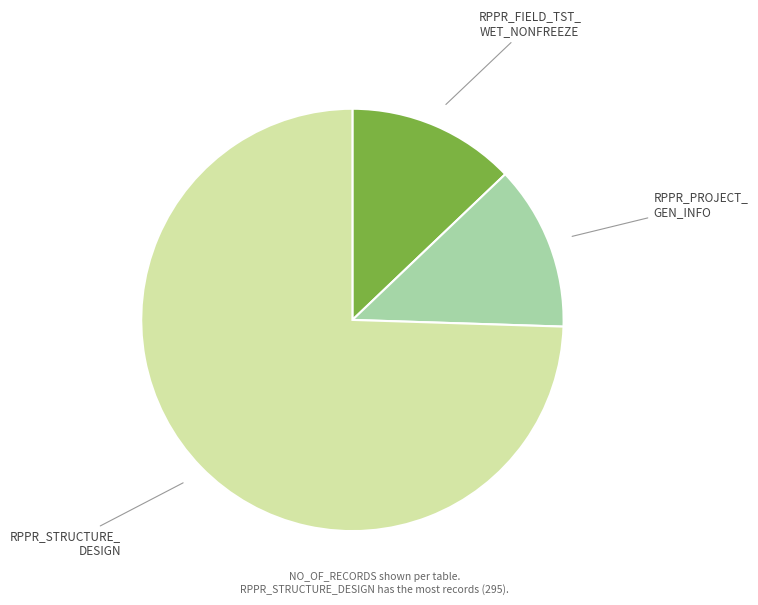

How many slices are in this pie chart?

3